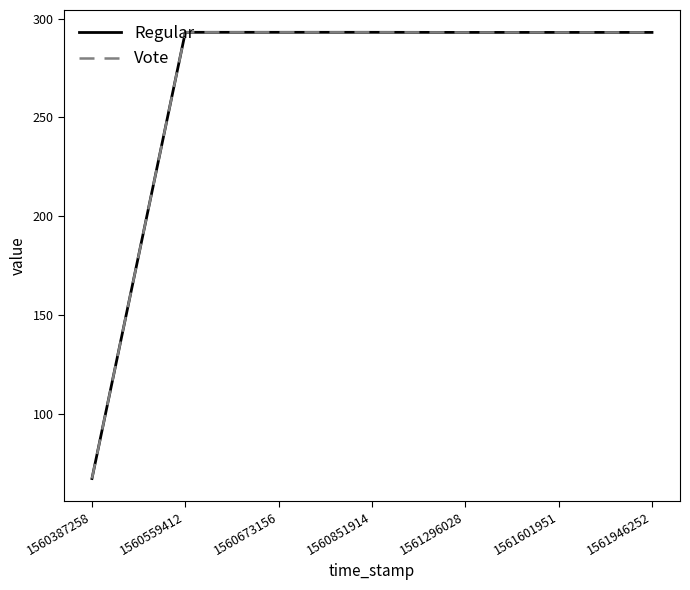

The value of Vote at 1561296028 is 293.0. True or false?

True